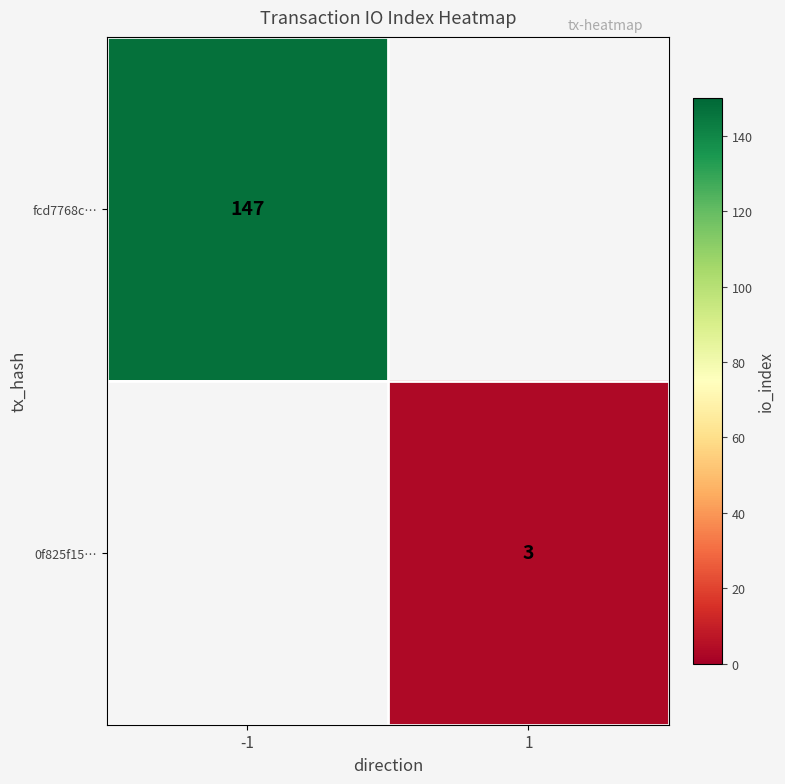

Which category has the highest value across all series?

-1